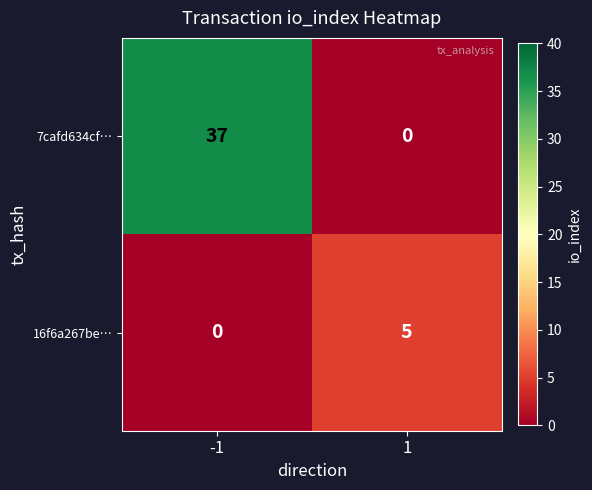

What is the difference between the 16f6a267be… values at 1 and -1?

5